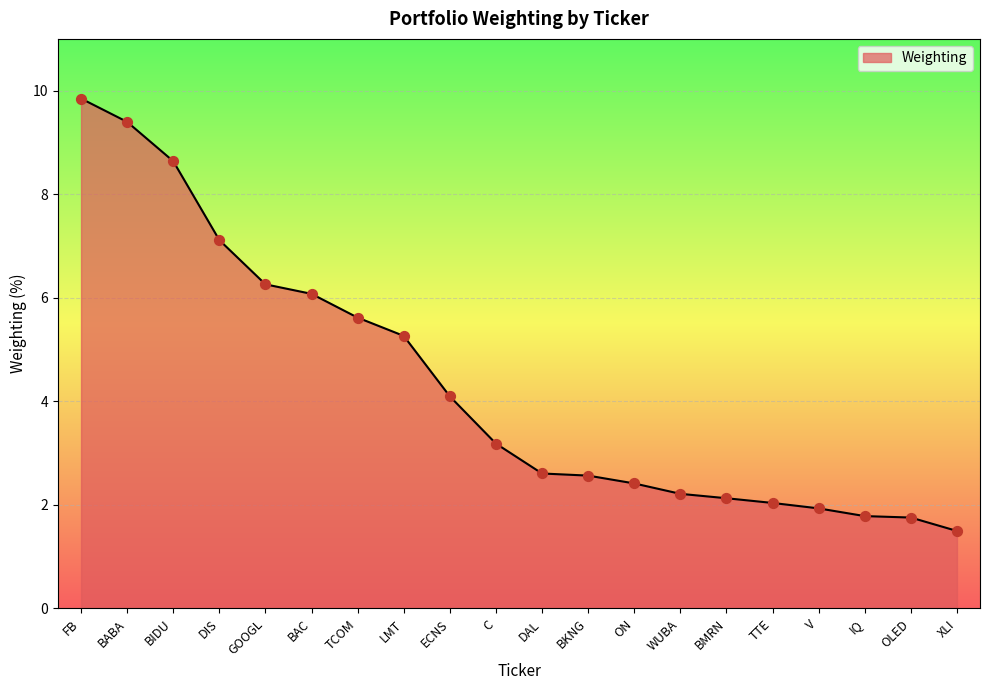

What is the ratio of the value at BAC to the value at TTE?

3.0